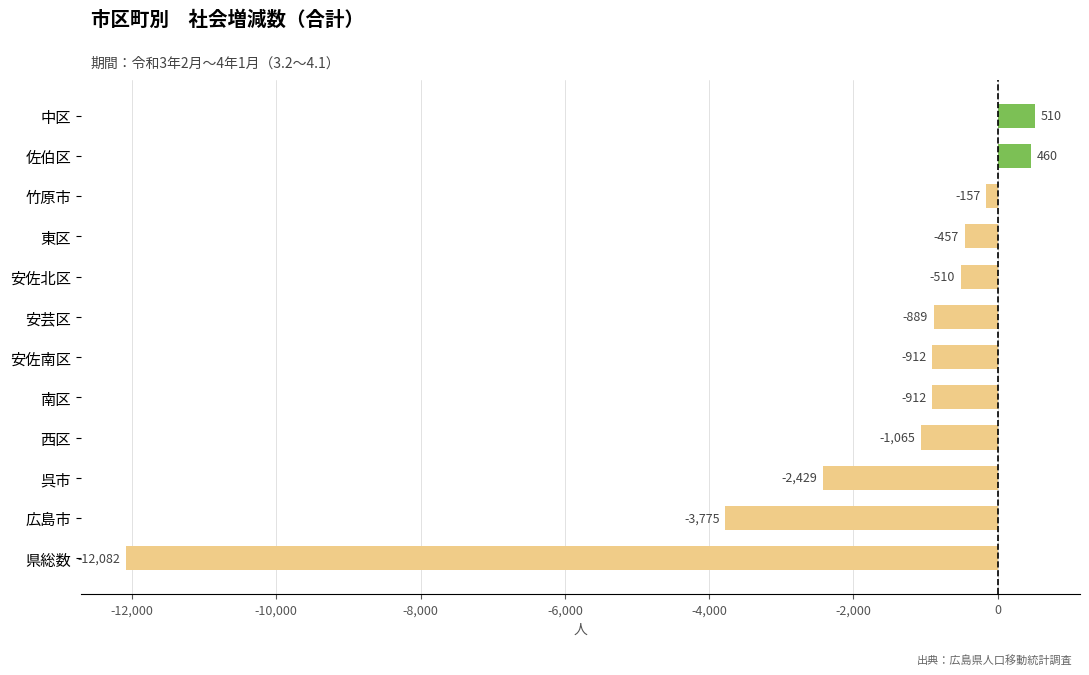

What is the difference between the maximum and minimum values?

12592